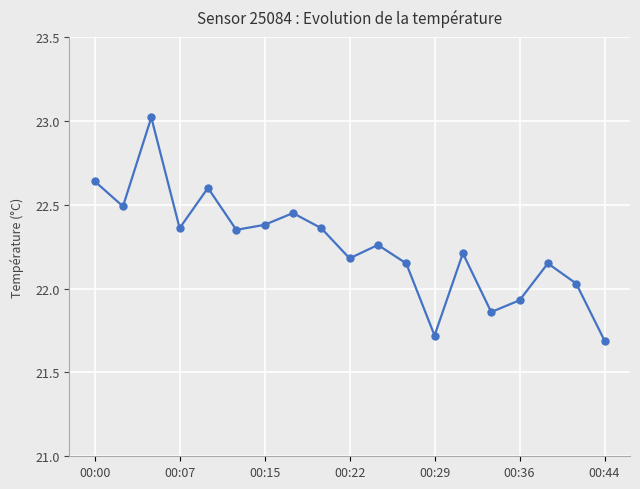

Count the number of values greater than 22.

15